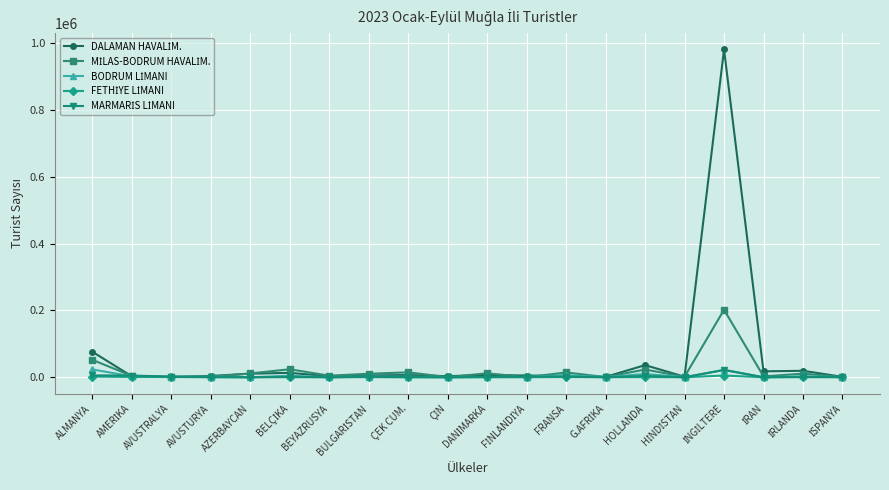

What is the maximum value shown in the chart?

981634